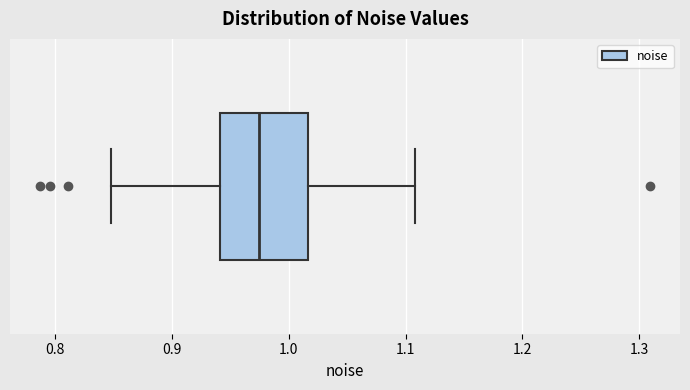

Read this box plot against the x-axis: the position of the median line, the range covered by the box, and the ends of both whiskers. The values are not printed on the chart, so give them approximately, as read against the axis.

median 0.97, box 0.94 to 1.02, whiskers 0.85 to 1.11